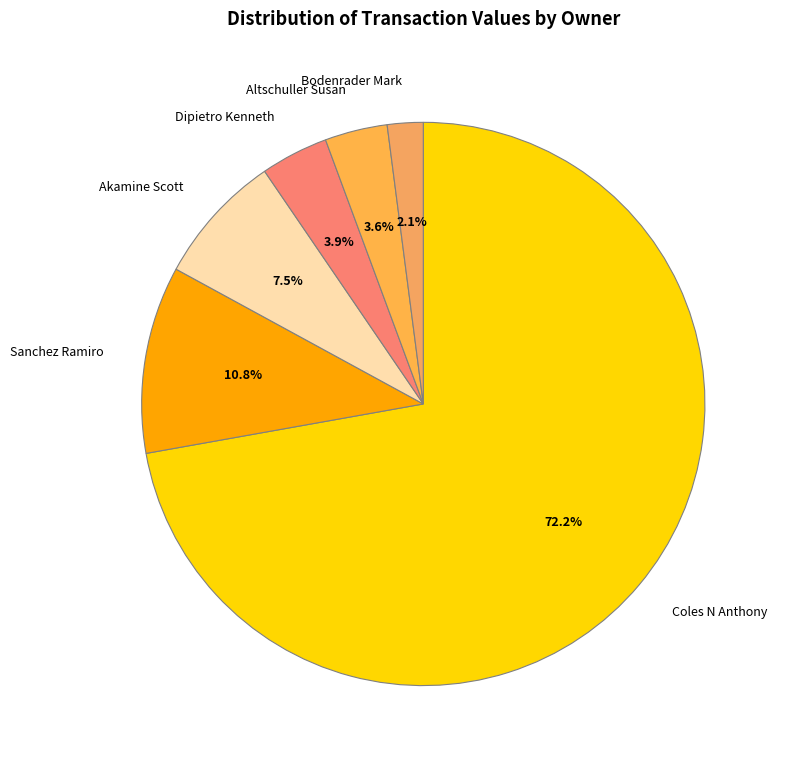

To the nearest percent, what portion does Coles N Anthony represent?

72%